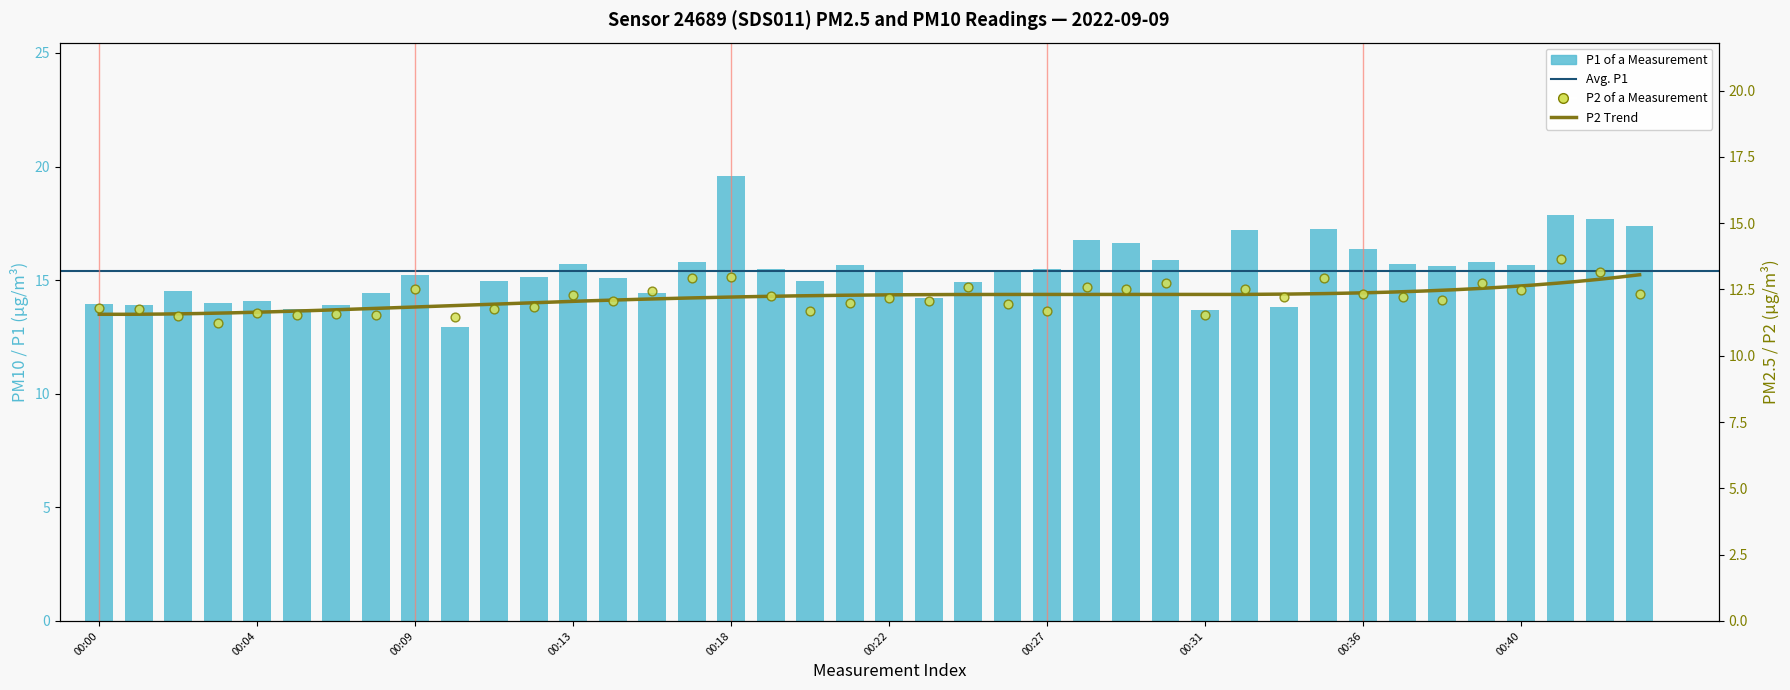

What is the total value across all series at 00:36?

28.7